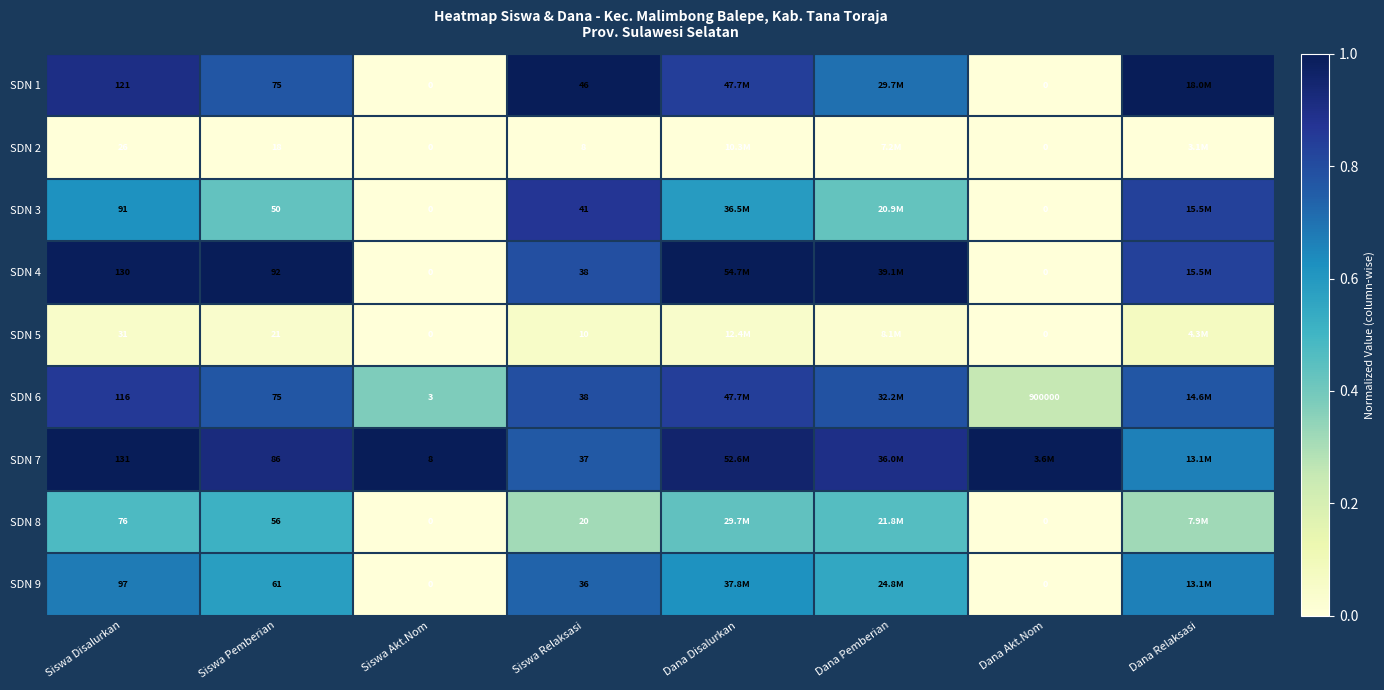

Is the value of SDN 2 at Siswa Disalurkan greater than the value of SDN 9 at Siswa Relaksasi?

No